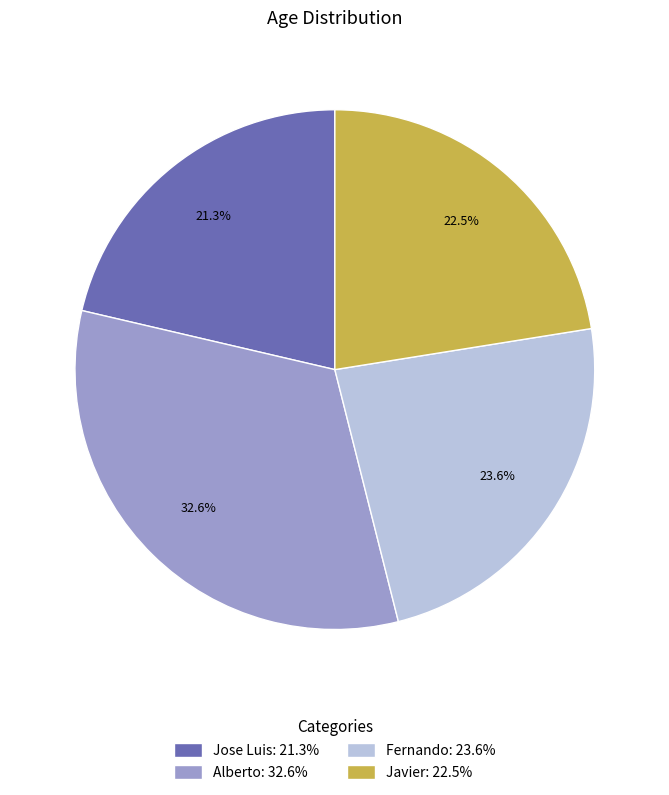

To the nearest percent, what percentage of the pie is Alberto?

33%